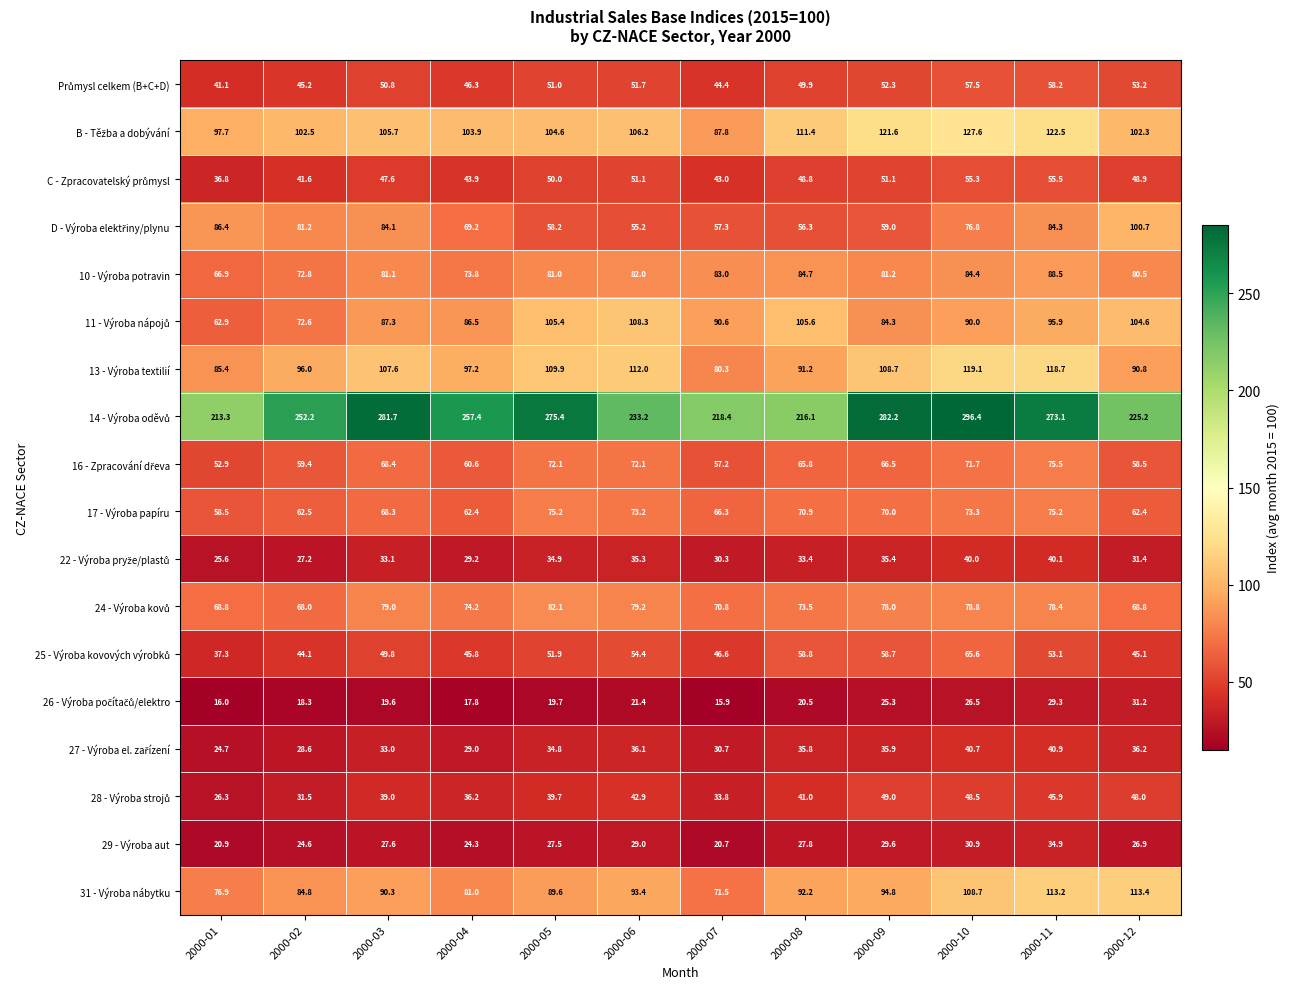

What is the approximate value of 17 - Výroba papíru at 2000-07?

66.3